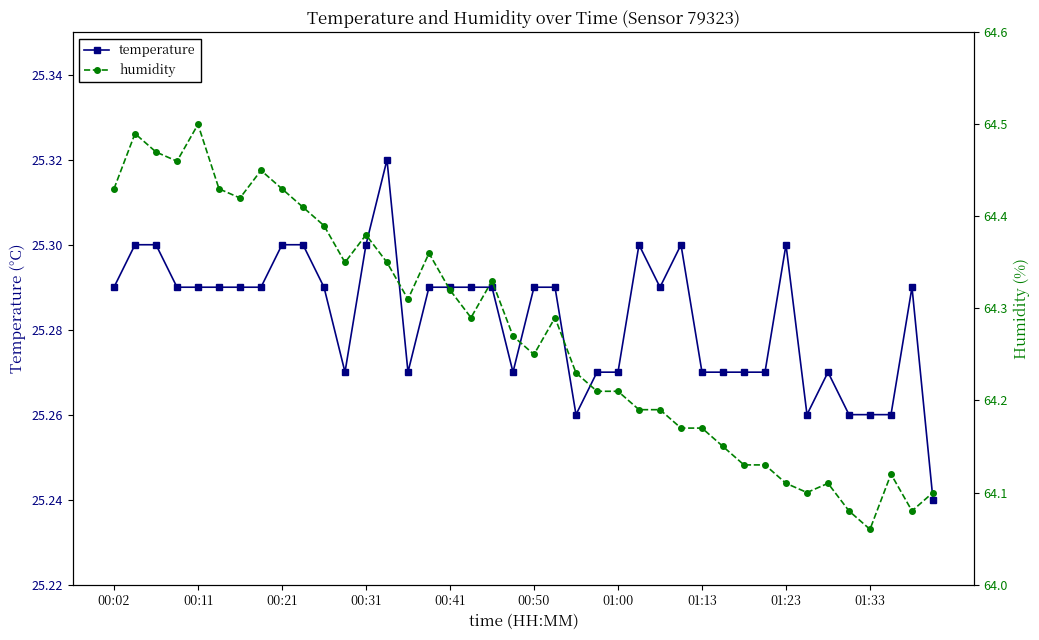

How many temperature values are between 25 and 26?

40